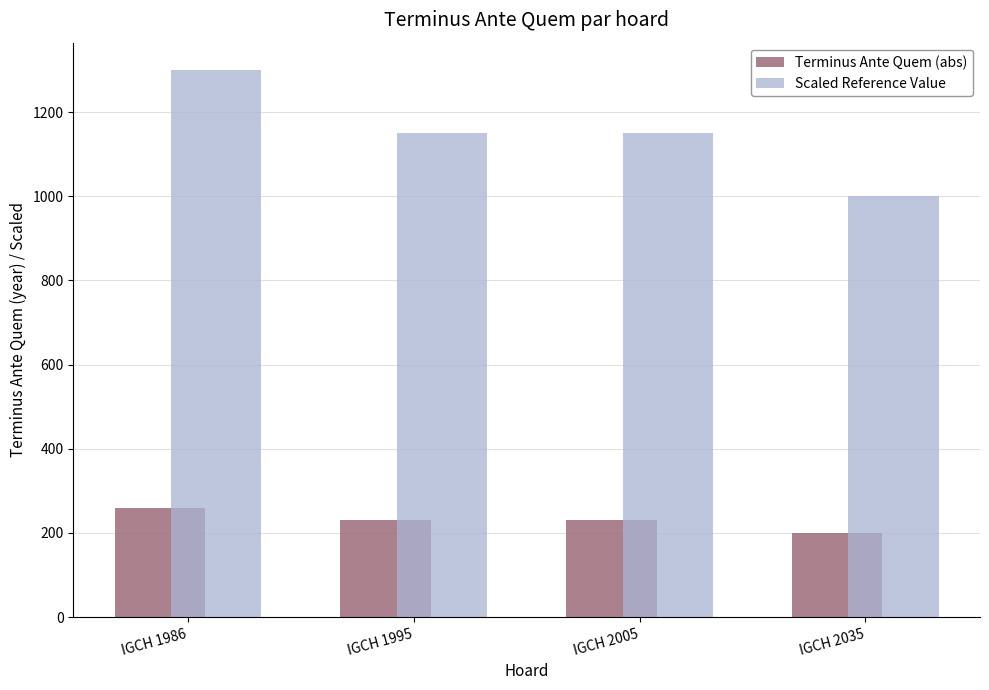

The value of Scaled Reference Value at IGCH 2035 is 1000. True or false?

True